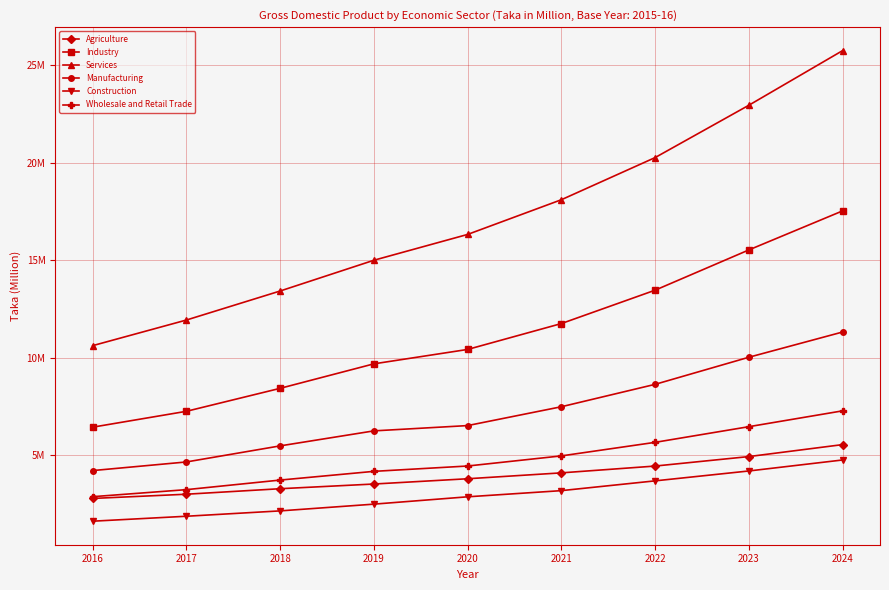

List the labels in order of Services value, largest first.

2024, 2023, 2022, 2021, 2020, 2019, 2018, 2017, 2016